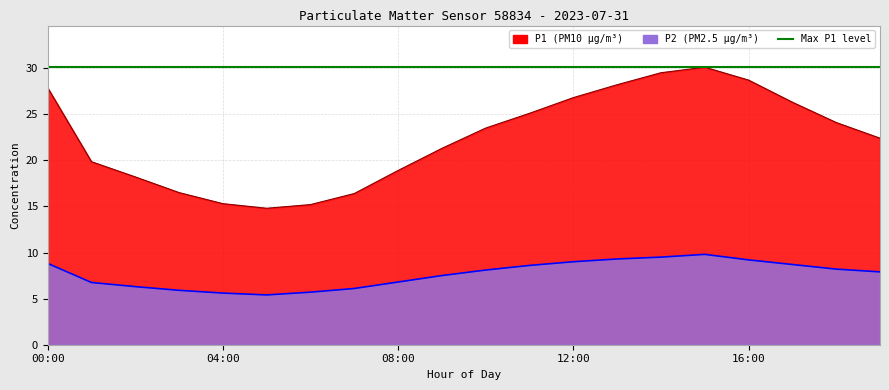

What is the minimum value for P1?

14.8